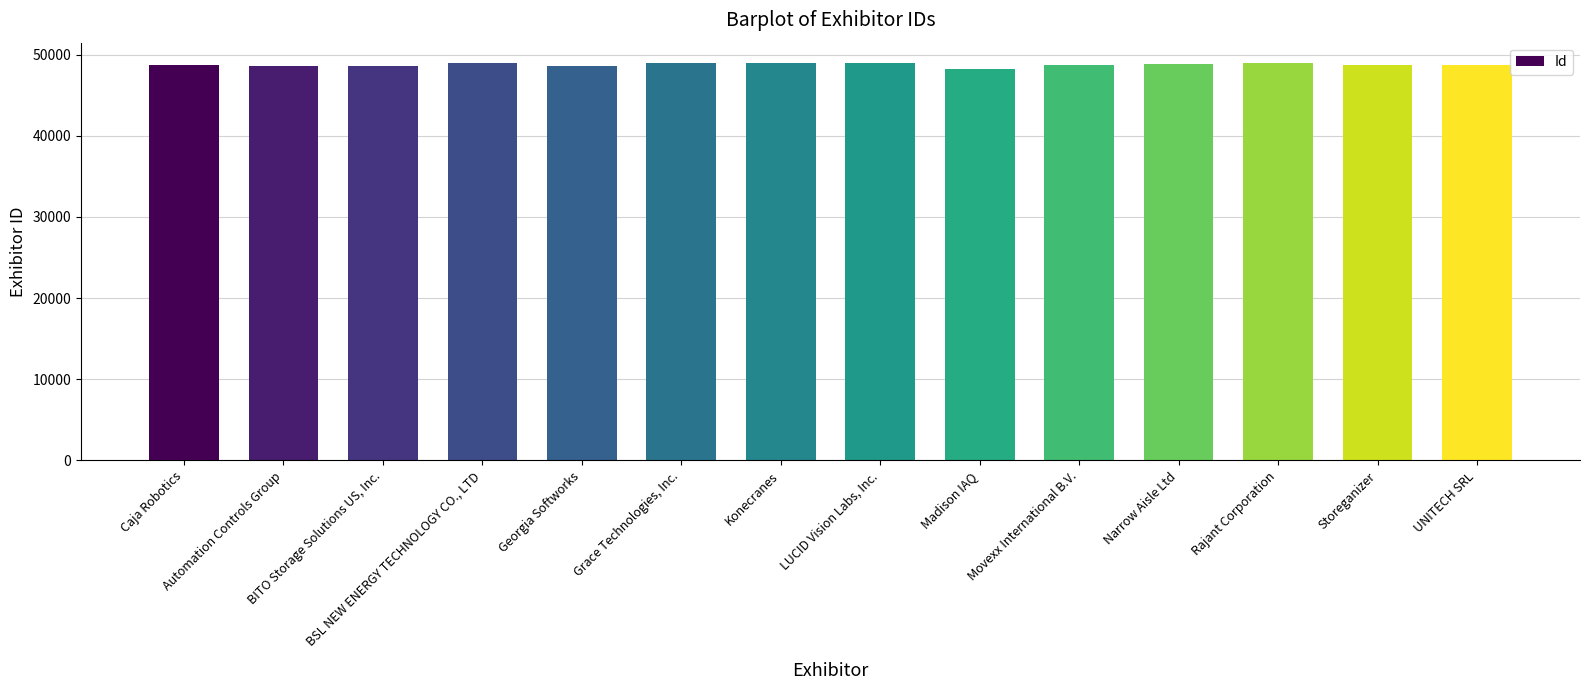

What is the value of the 4th bar from the left?

48955